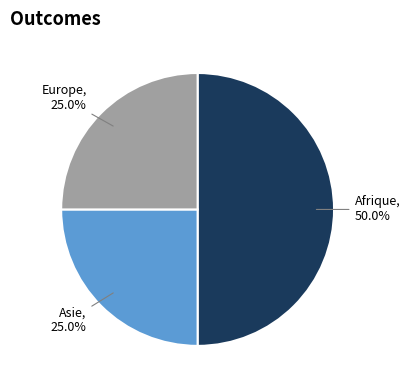

Is it true that Afrique is 50% of the pie?

True